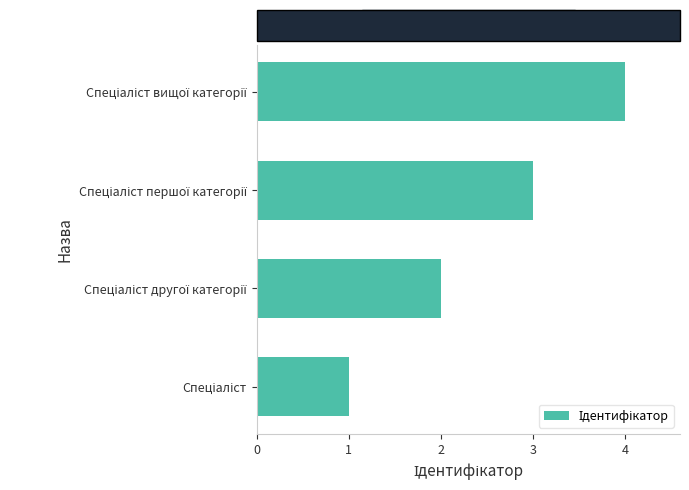

What is the sum of all values?

10